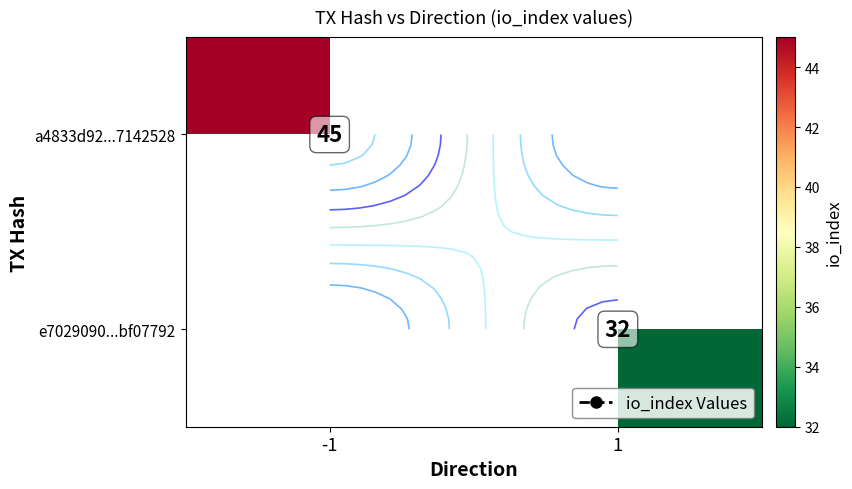

The a4833d92...7142528 series shows -15 at 1. True or false?

False